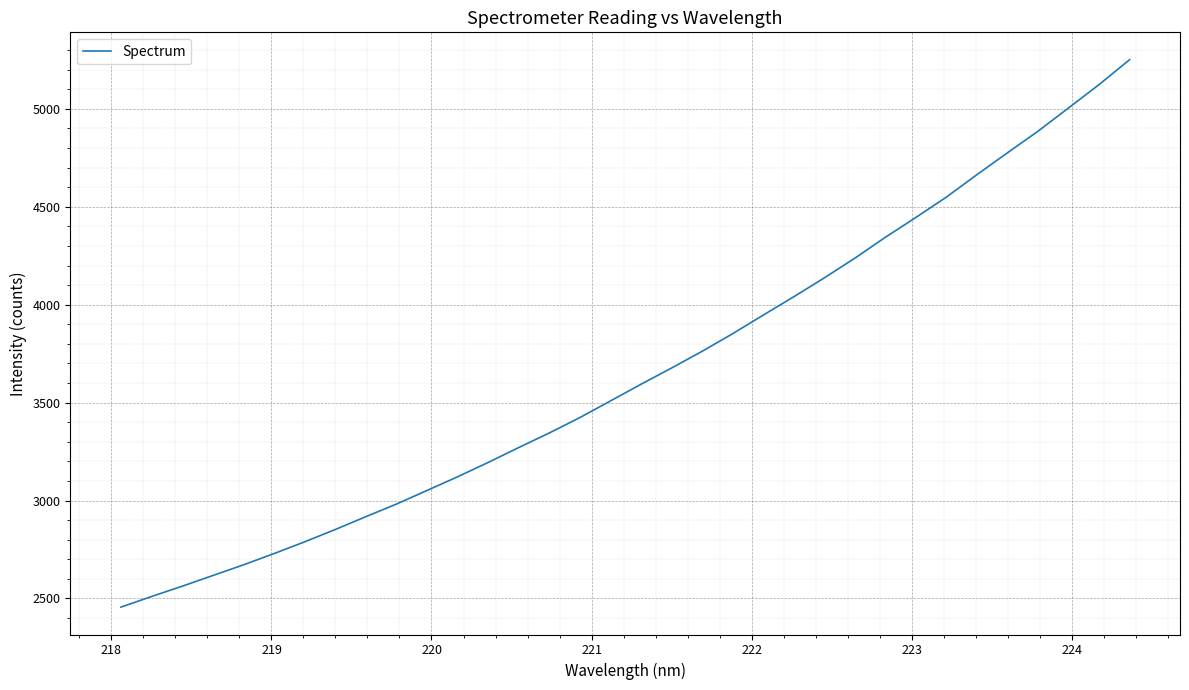

What is the difference between the maximum and minimum values?

2795.3